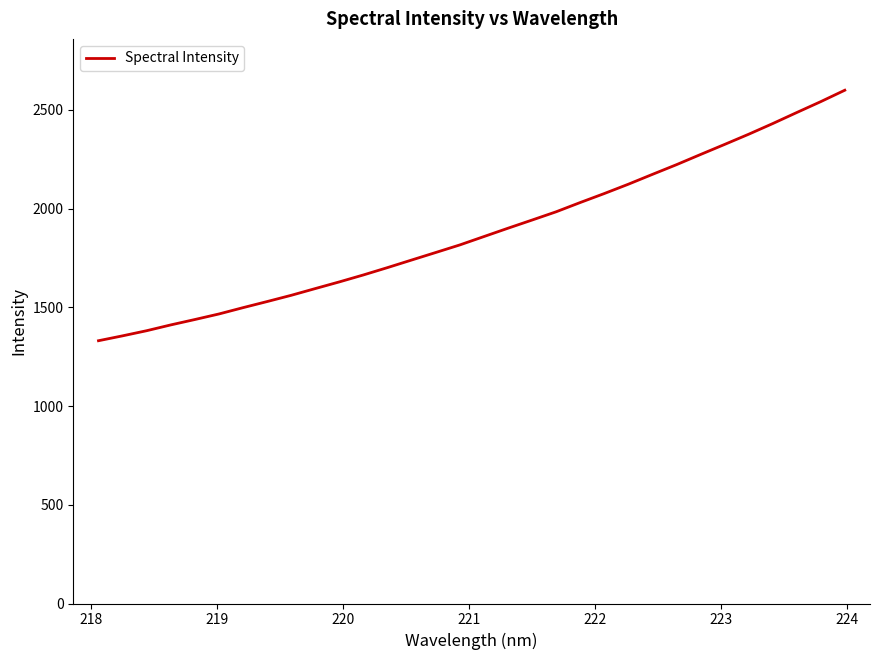

What is the difference between the maximum and minimum values?

1269.0